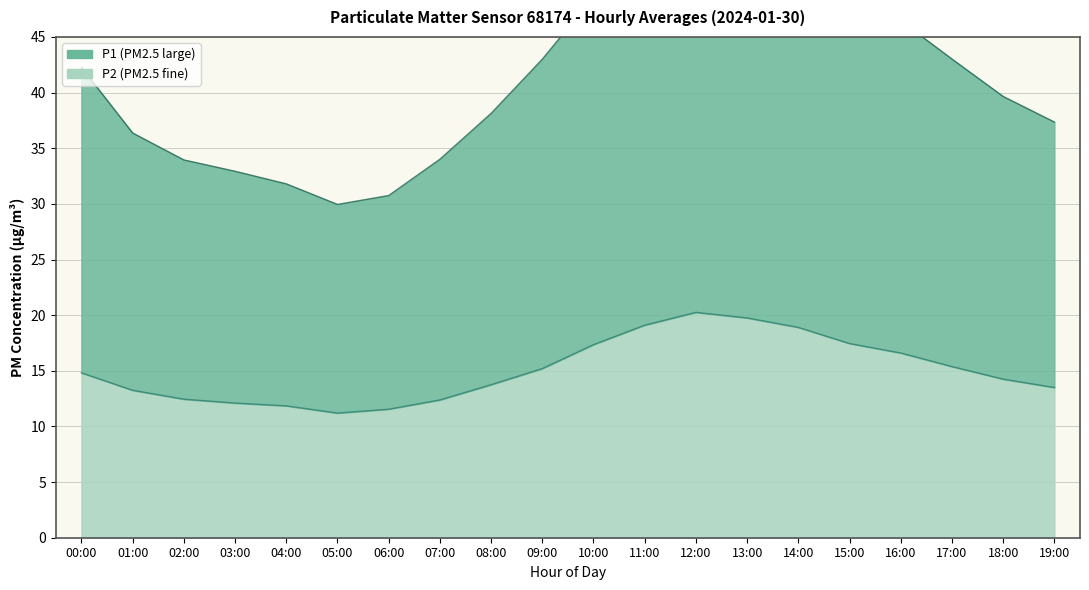

Reading left to right, transcribe all the data shown in this chart.

P1: 42.3	36.4	34.0	32.9	31.8	29.9	30.8	34.0	38.1	43.0	48.6	53.7	56.7	55.0	52.6	48.8	46.5	43.0	39.6	37.4
P2: 14.8	13.2	12.4	12.1	11.8	11.2	11.6	12.4	13.8	15.2	17.4	19.1	20.2	19.8	18.9	17.4	16.6	15.4	14.2	13.5